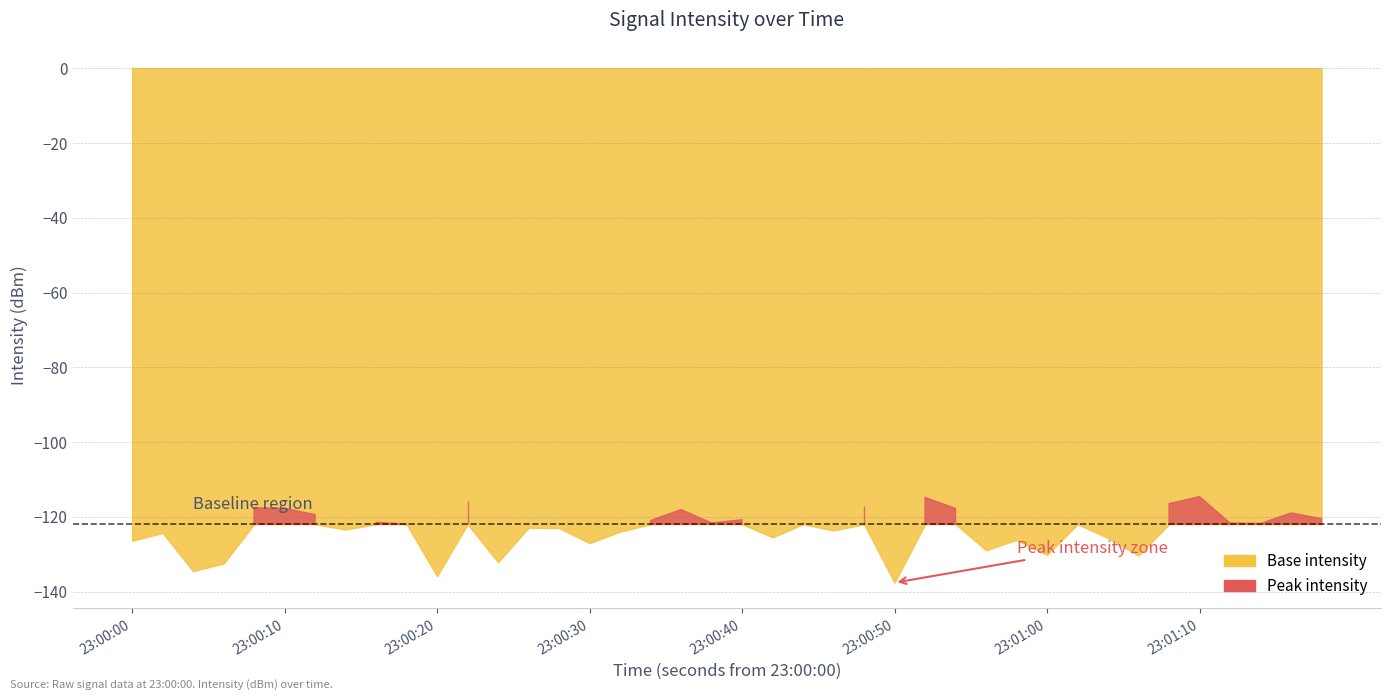

List the labels in order of below_threshold value, largest first.

35, 26, 11, 34, 24, 4, 5, 27, 18, 38, 6, 39, 20, 17, 22, 8, 31, 36, 19, 37, 9, 13, 14, 7, 23, 16, 1, 21, 32, 29, 0, 15, 28, 30, 33, 12, 3, 2, 10, 25